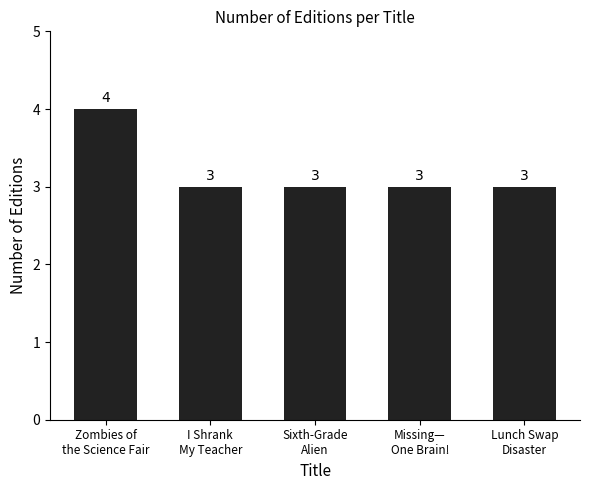

What is the label of the 3rd bar from the right?

Sixth-Grade
Alien